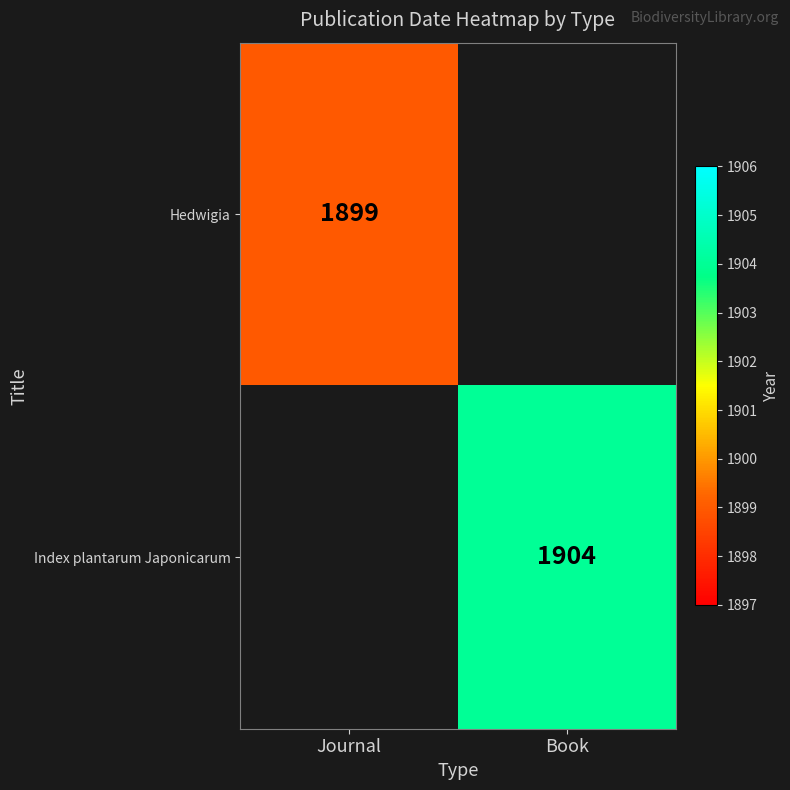

Is the value of Hedwigia at Journal greater than the value of Index plantarum Japonicarum at Book?

No